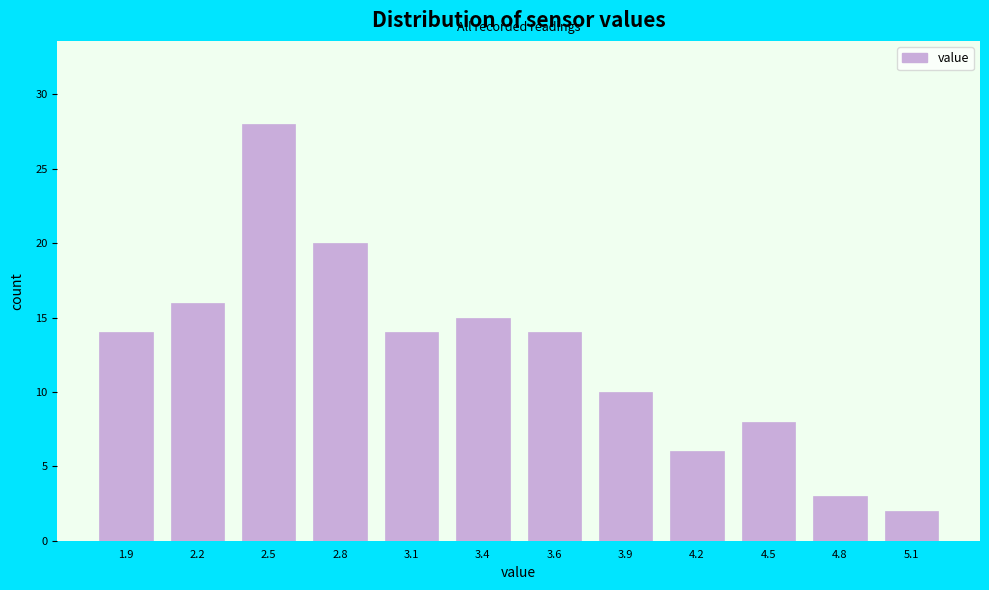

Reading left to right, extract all data points from this chart.

14	16	28	20	14	15	14	10	6	8	3	2